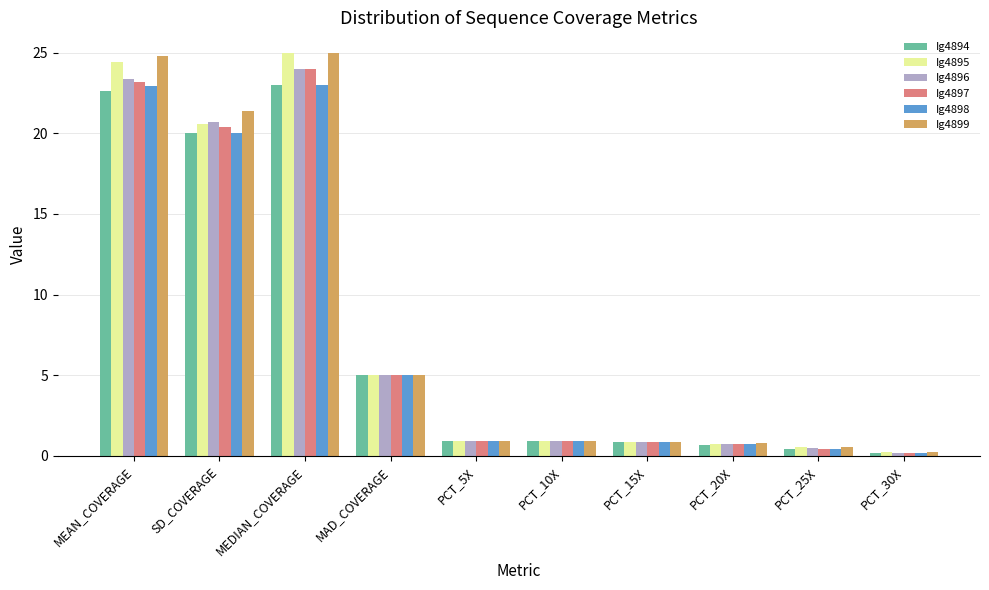

What is the label of the 3rd bar from the right?

PCT_20X